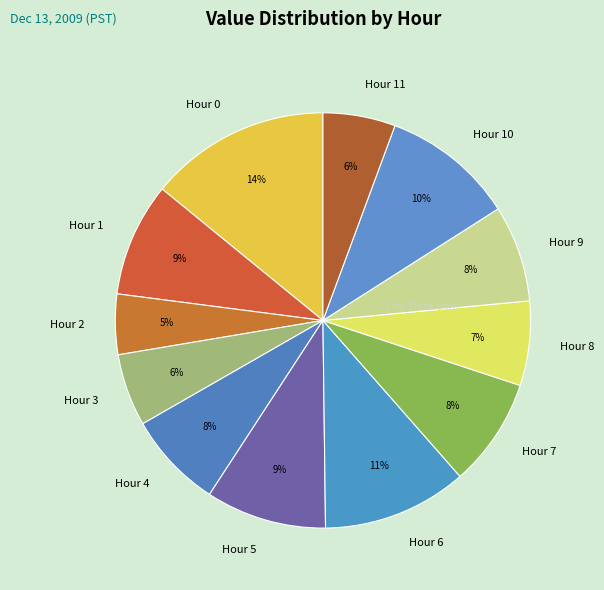

What is the smallest slice in the pie chart?

Hour 2